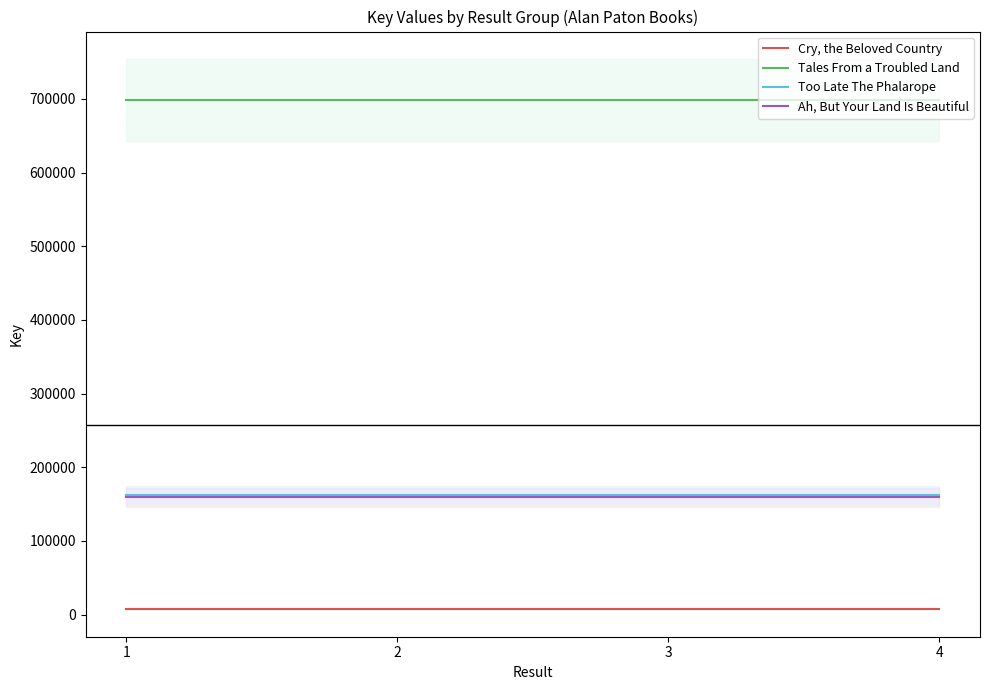

At which category is the sum across all series the highest?

1